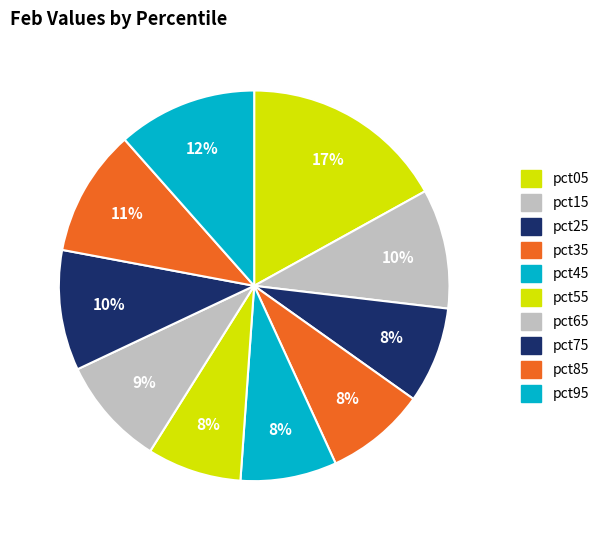

Which slice is the largest?

pct05